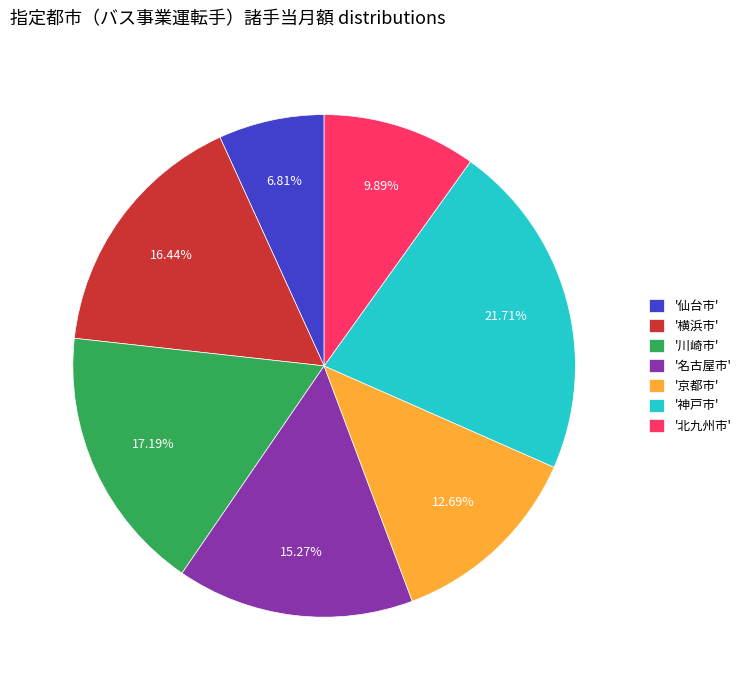

Which has a higher value, '名古屋市' or '川崎市'?

'川崎市'